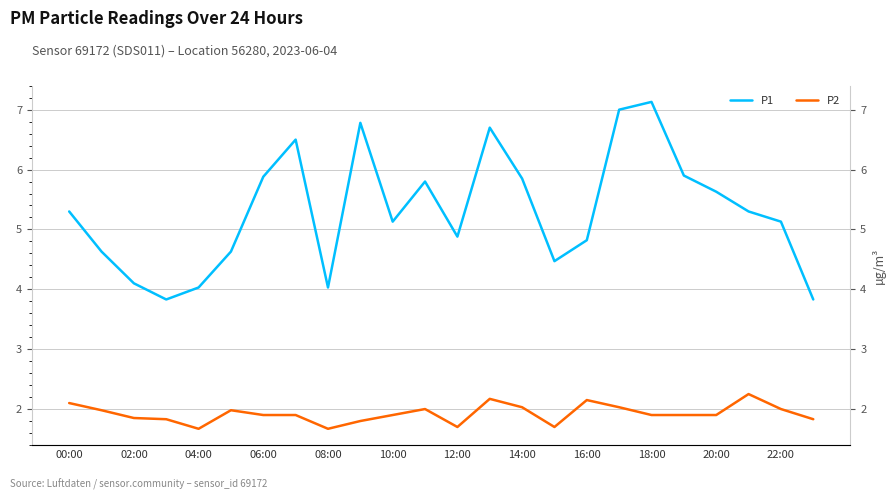

True or false: P1 and P2 cross at least once.

False